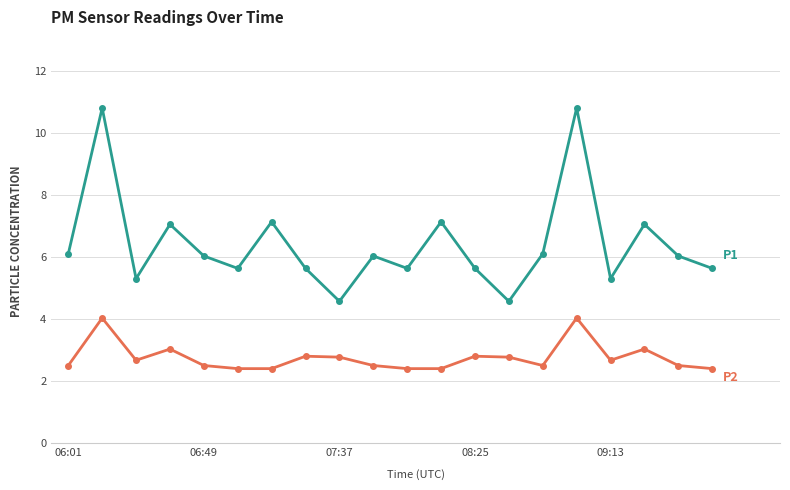

What is the minimum value shown in the chart?

2.4